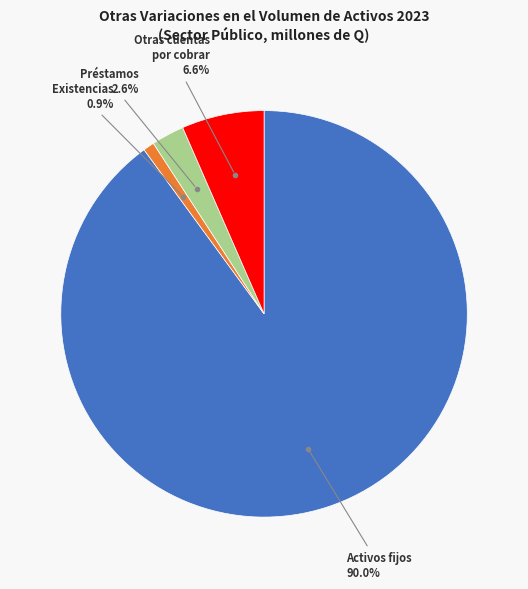

Is there a majority slice in this chart?

Yes